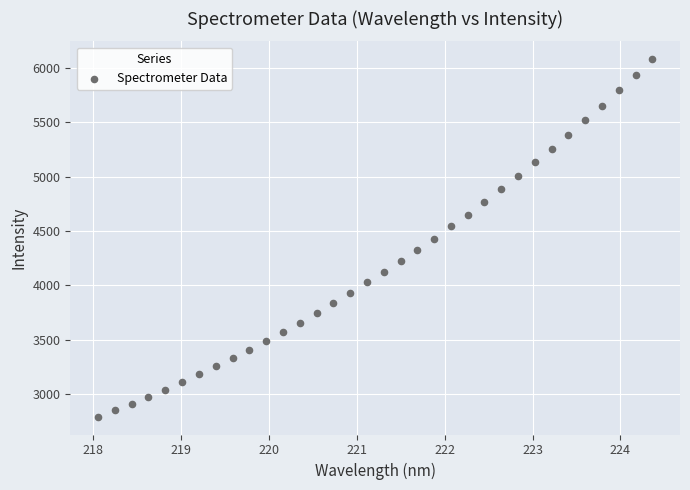

What is the range of X values (max minus min)?

6.3